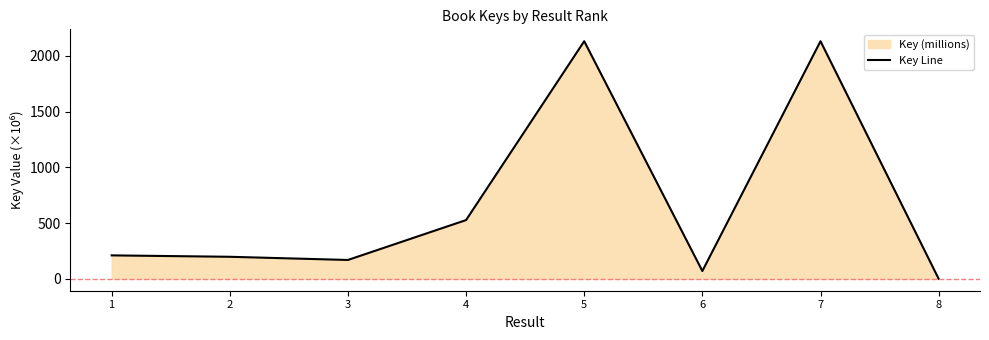

Rank the categories by value from lowest to highest.

8, 6, 3, 2, 1, 4, 7, 5